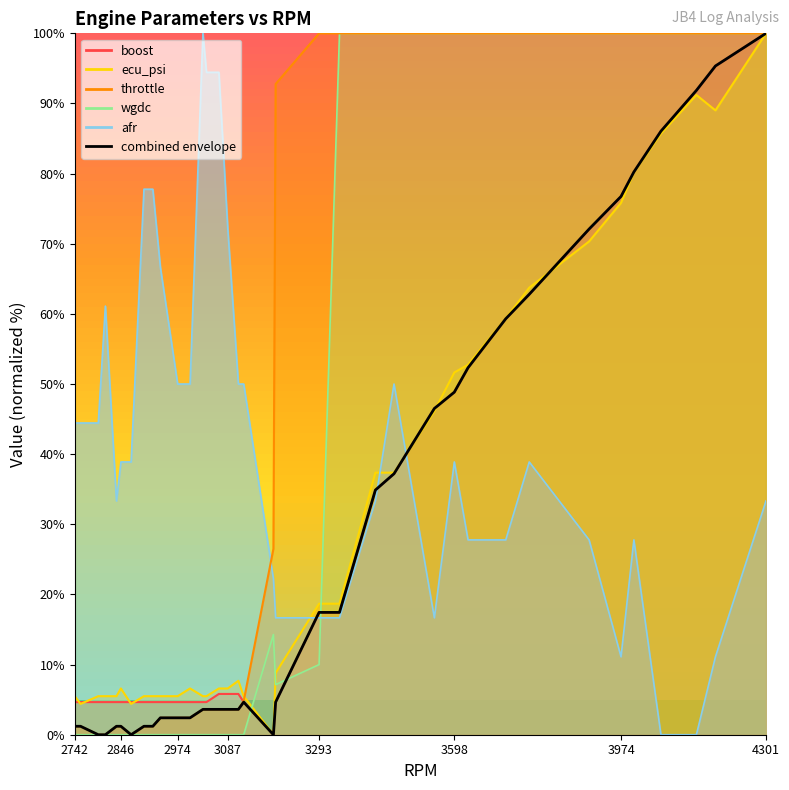

Reading left to right, extract all data points from this chart.

1.2	1.2	0.0	0.0	1.2	1.2	0.0	1.2	1.2	2.4	2.4	2.4	3.6	3.6	3.6	3.6	3.6	4.7	0.0	4.7	17.4	17.4	34.9	37.2	46.5	48.8	52.3	59.3	62.8	72.1	76.7	80.2	86.0	91.9	95.3	100.0